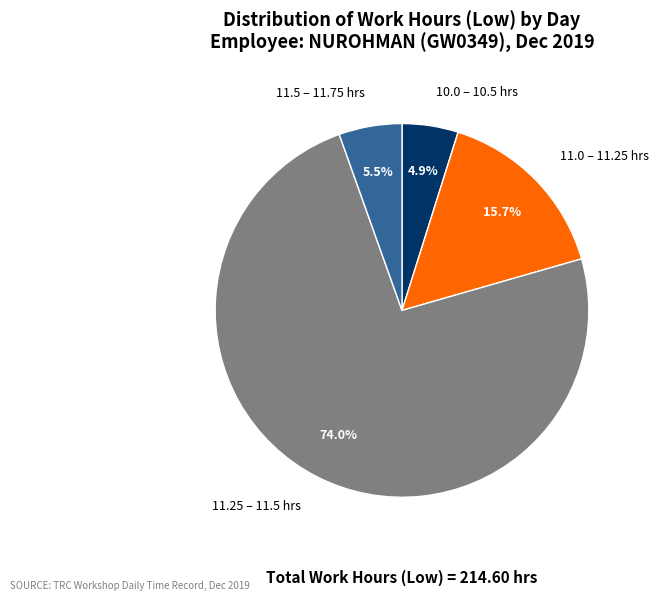

Combined, do 11.0 – 11.25 hrs and 10.0 – 10.5 hrs account for over 50%?

No